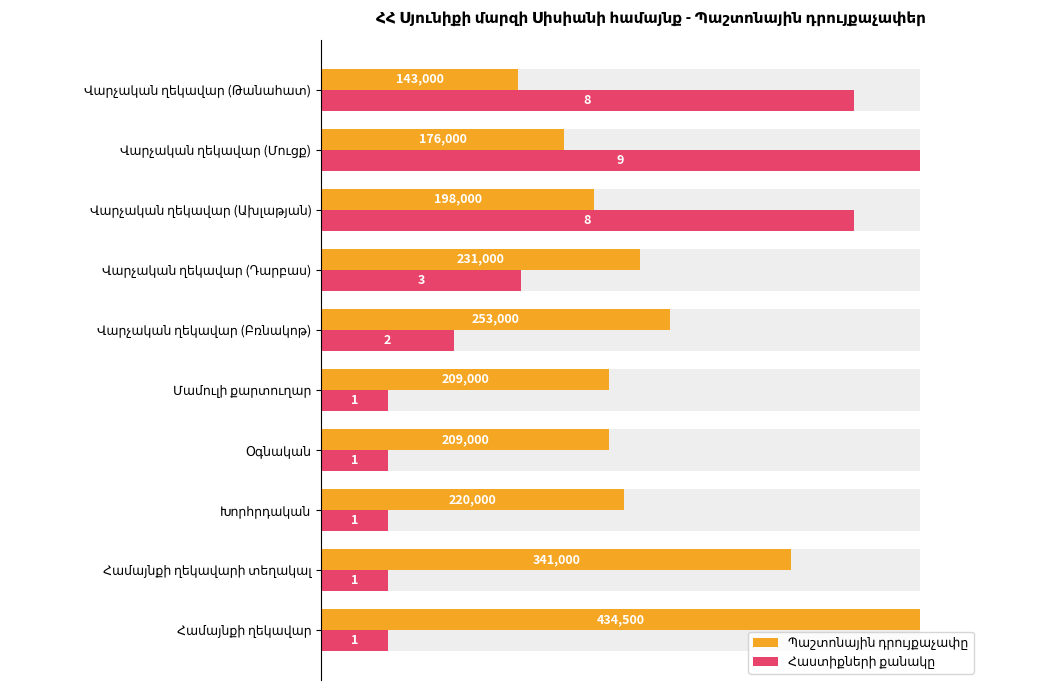

How many bars are there in each group?

2